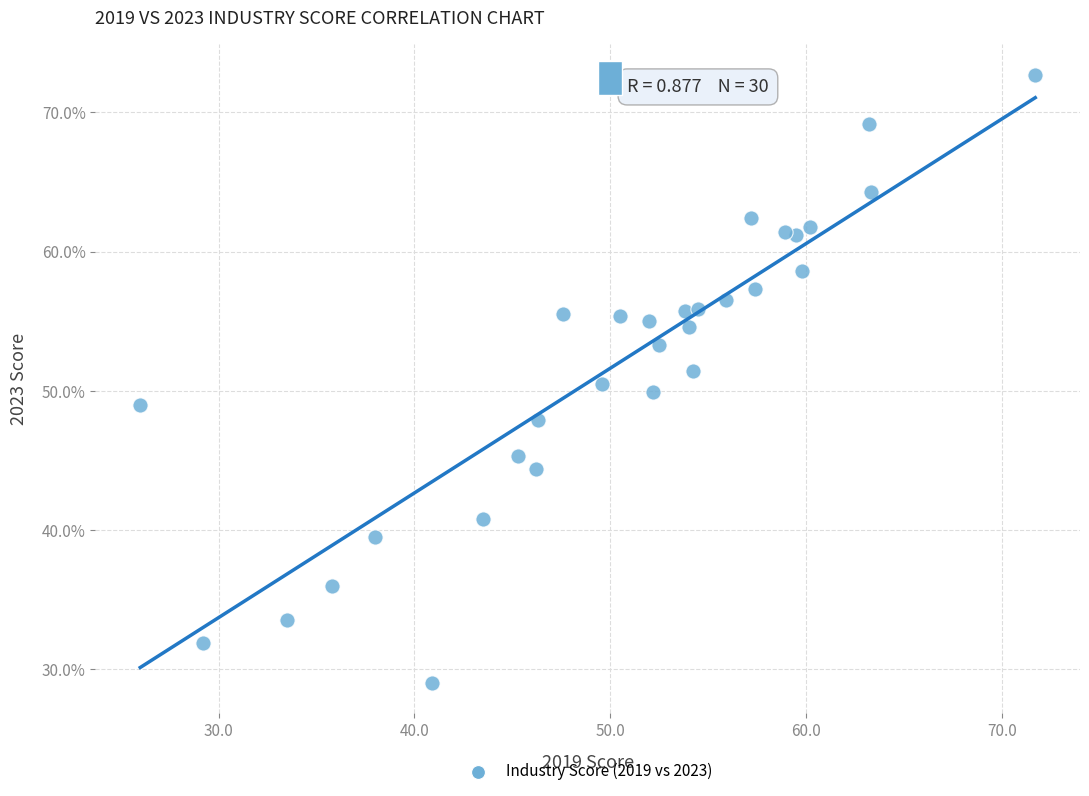

What is the range of X values (max minus min)?

45.7